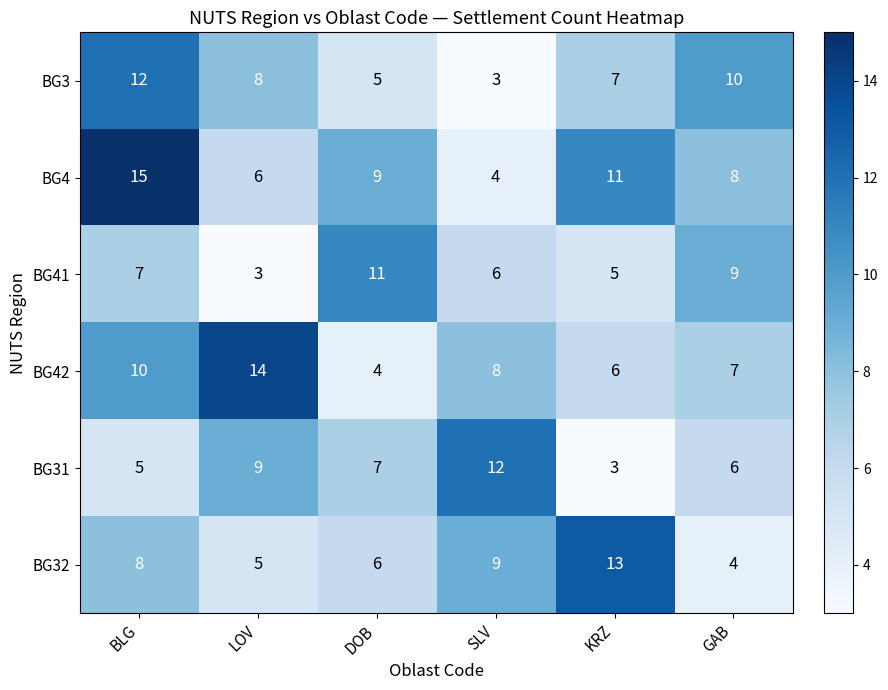

How many distinct data groups are displayed?

6